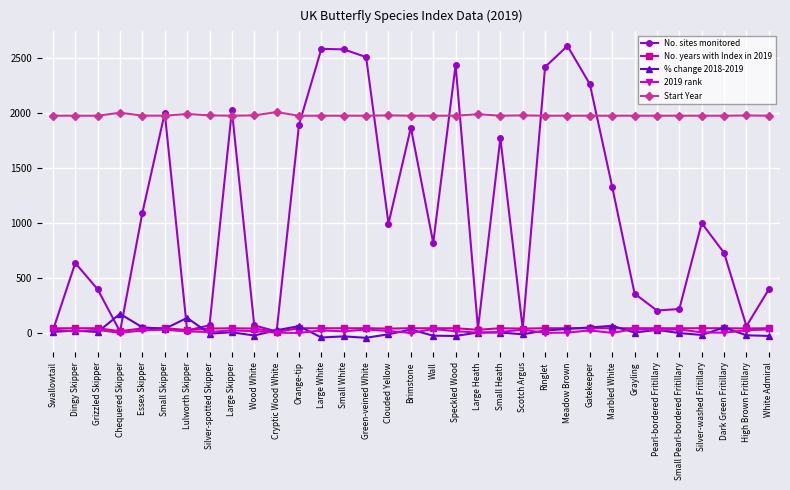

The No. sites monitored series shows 3842 at Speckled Wood. True or false?

False